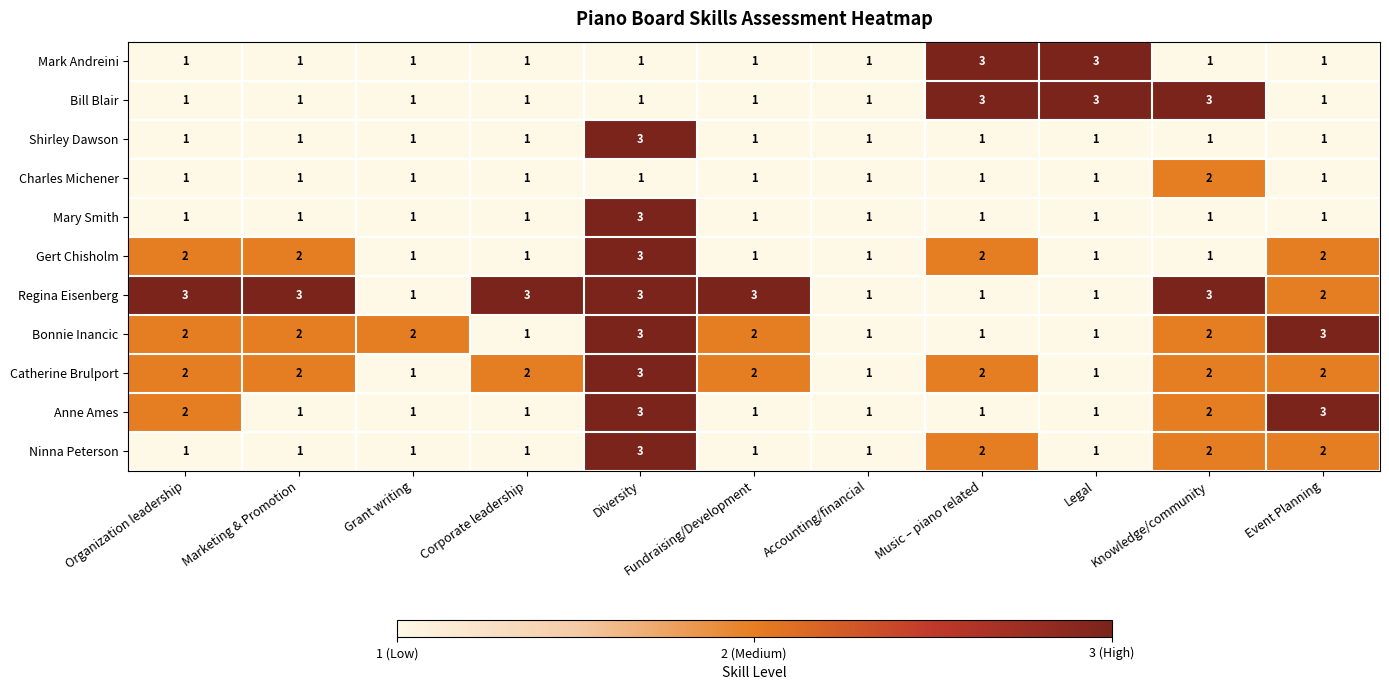

Count the Regina Eisenberg values in the range 1 to 3.

11